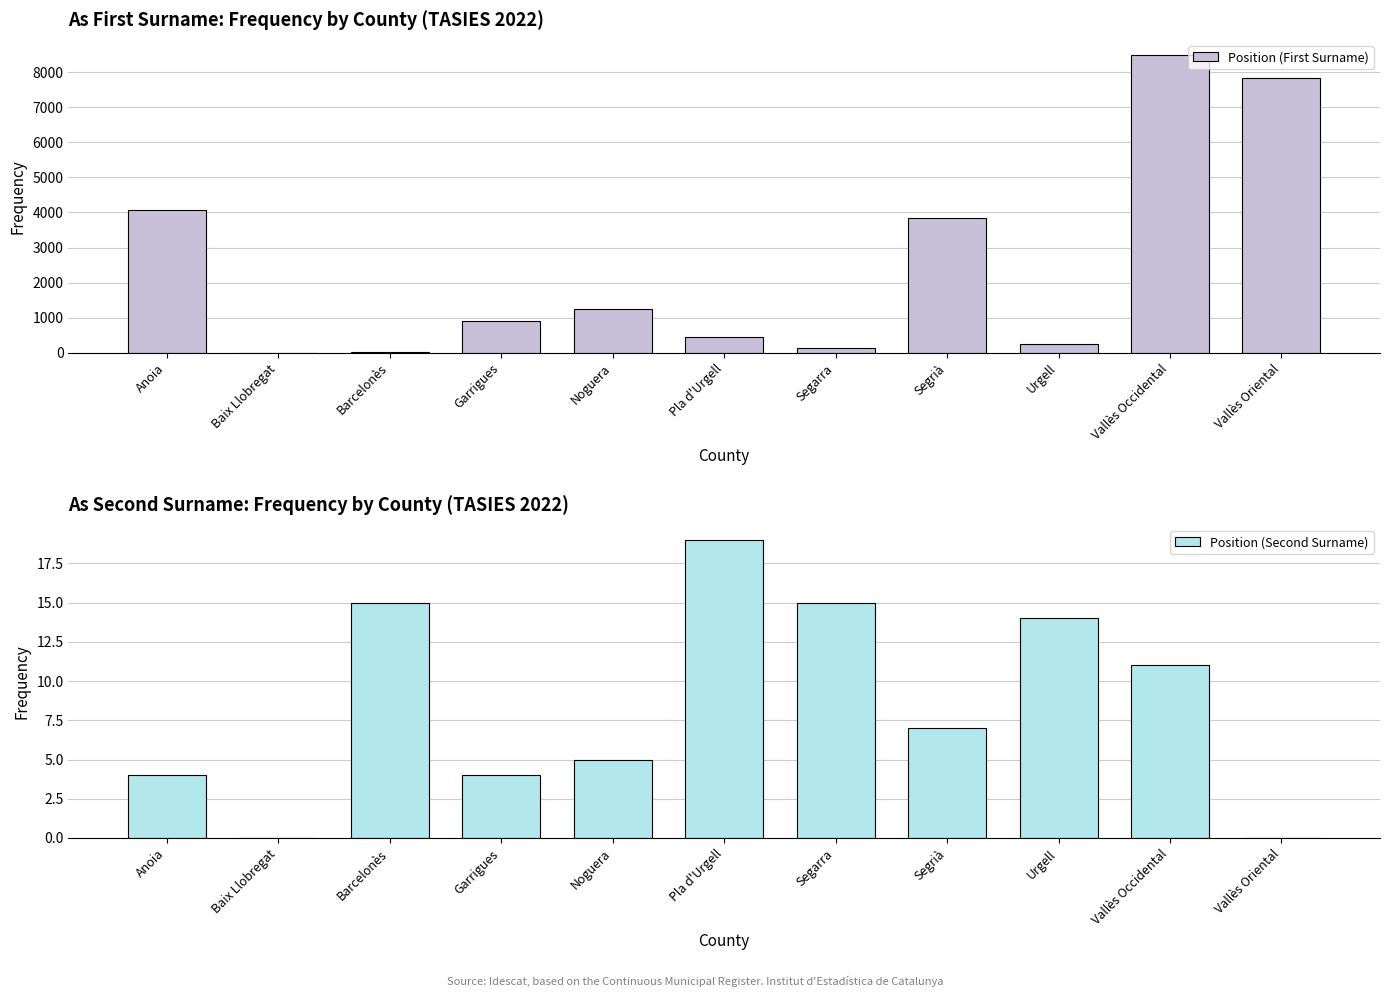

What is the label of the 1st bar from the left?

Anoia